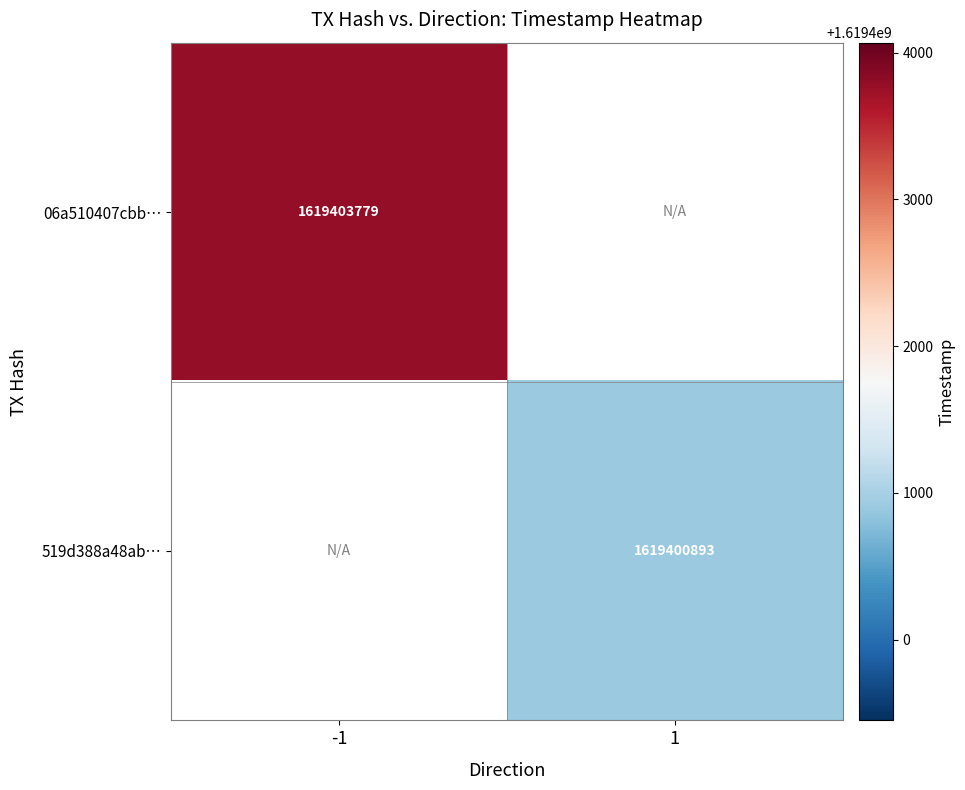

Is it true that 519d388a48ab… equals 2836141345 at 1?

False